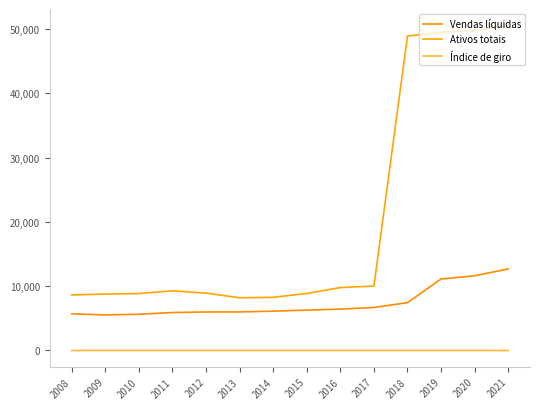

What is the smallest value displayed?

0.1